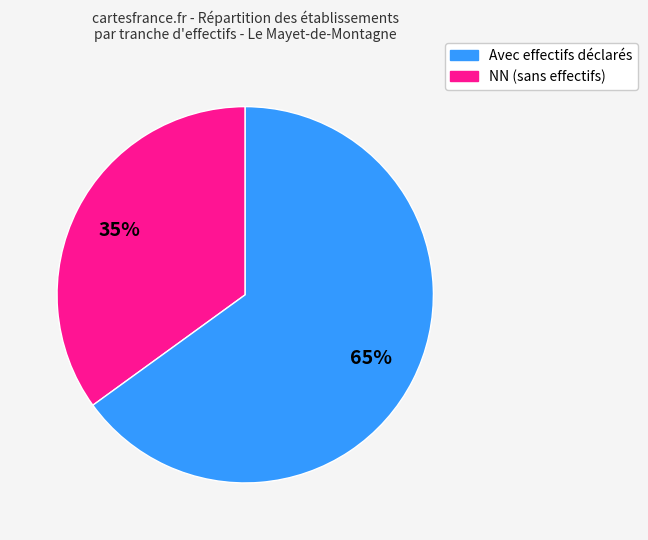

Does any single category account for the majority?

Yes